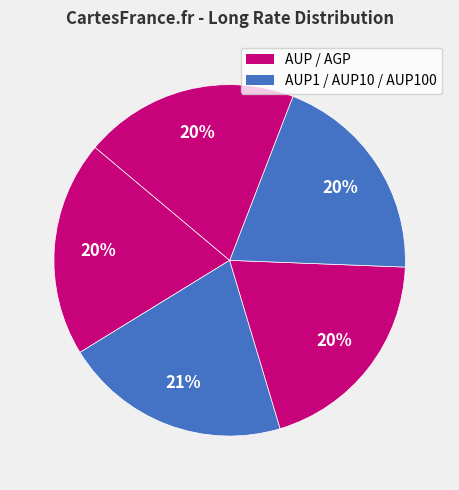

Is there any slice that represents more than half of the pie?

No